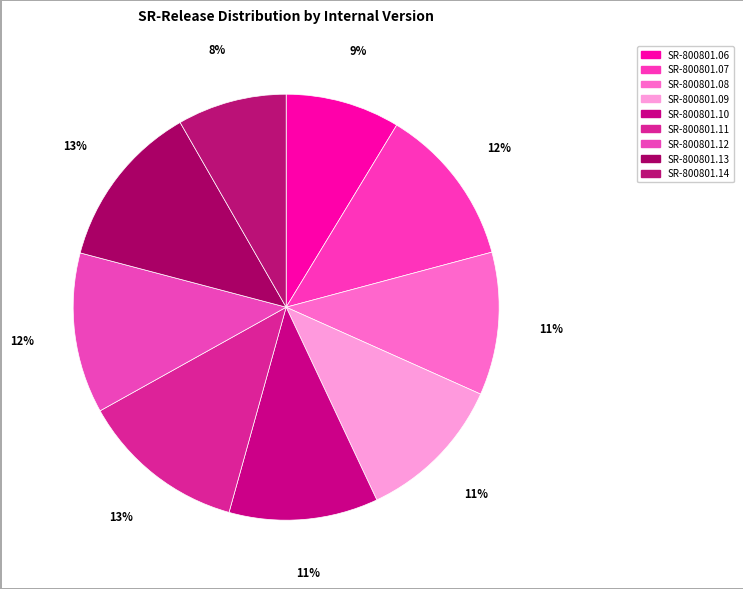

Rank the categories by value from lowest to highest.

SR-800801.14, SR-800801.06, SR-800801.08, SR-800801.09, SR-800801.10, SR-800801.07, SR-800801.12, SR-800801.11, SR-800801.13